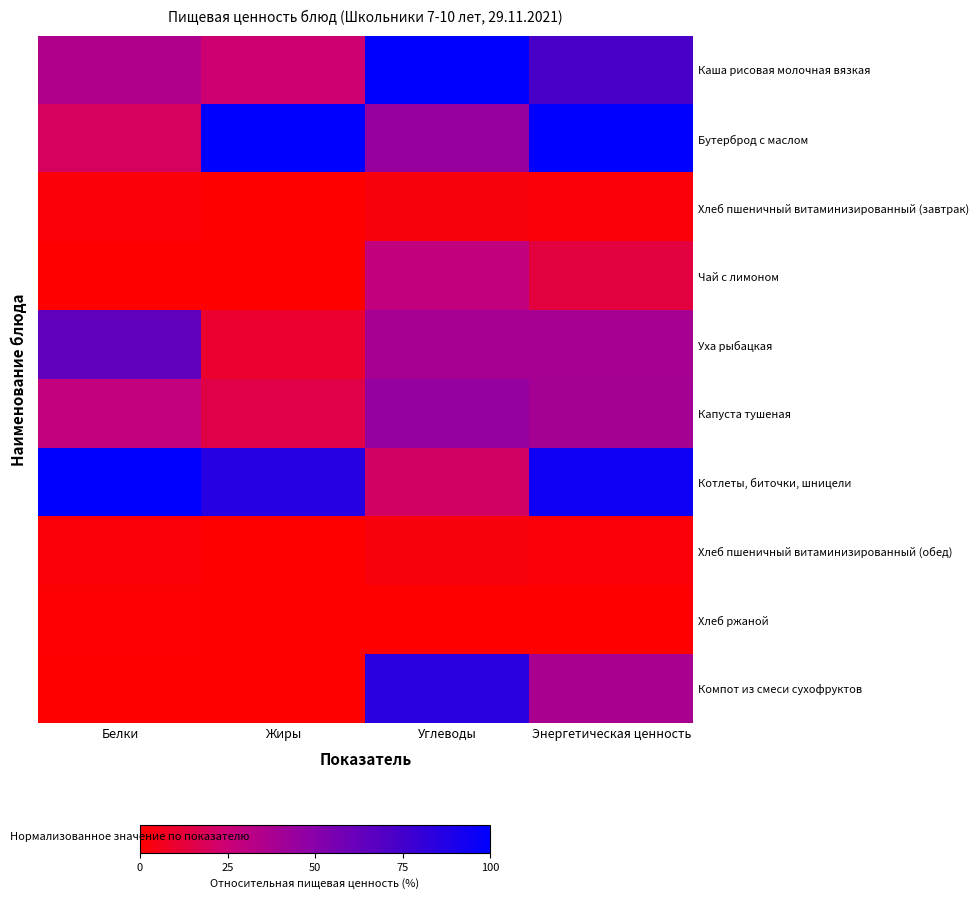

Reading left to right, what are all the values shown in this chart?

Каша рисовая молочная вязкая: Белки=35.5	Жиры=23.9	Углеводы=100.0	Энергетическая ценность=73.4
Бутерброд с маслом: Белки=20.0	Жиры=100.0	Углеводы=43.8	Энергетическая ценность=100.0
Хлеб пшеничный витаминизированный (завтрак): Белки=2.1	Жиры=0.2	Углеводы=3.0	Энергетическая ценность=1.9
Чай с лимоном: Белки=0.0	Жиры=0.0	Углеводы=28.7	Энергетическая ценность=13.3
Уха рыбацкая: Белки=64.7	Жиры=10.1	Углеводы=38.9	Энергетическая ценность=39.0
Капуста тушеная: Белки=28.4	Жиры=15.6	Углеводы=45.2	Энергетическая ценность=39.6
Котлеты, биточки, шницели: Белки=100.0	Жиры=85.7	Углеводы=21.3	Энергетическая ценность=94.7
Хлеб пшеничный витаминизированный (обед): Белки=2.1	Жиры=0.2	Углеводы=3.0	Энергетическая ценность=1.9
Хлеб ржаной: Белки=1.0	Жиры=0.2	Углеводы=0.0	Энергетическая ценность=0.0
Компот из смеси сухофруктов: Белки=0.2	Жиры=0.0	Углеводы=83.7	Энергетическая ценность=37.8